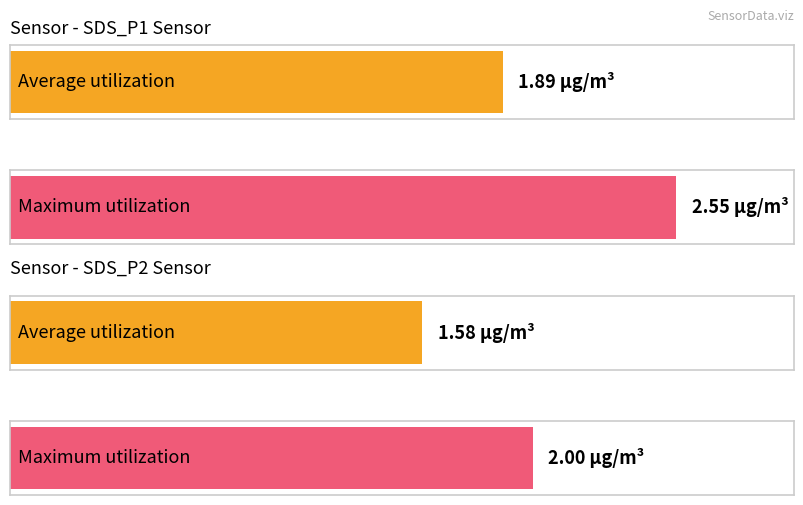

Which series has the largest total across all categories?

SDS_P1